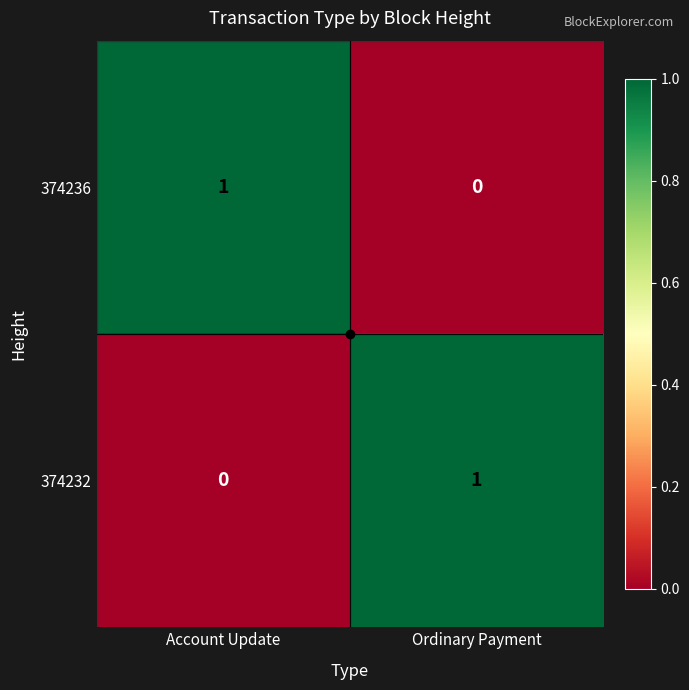

At Ordinary Payment, list the series in order from largest to smallest.

374232, 374236